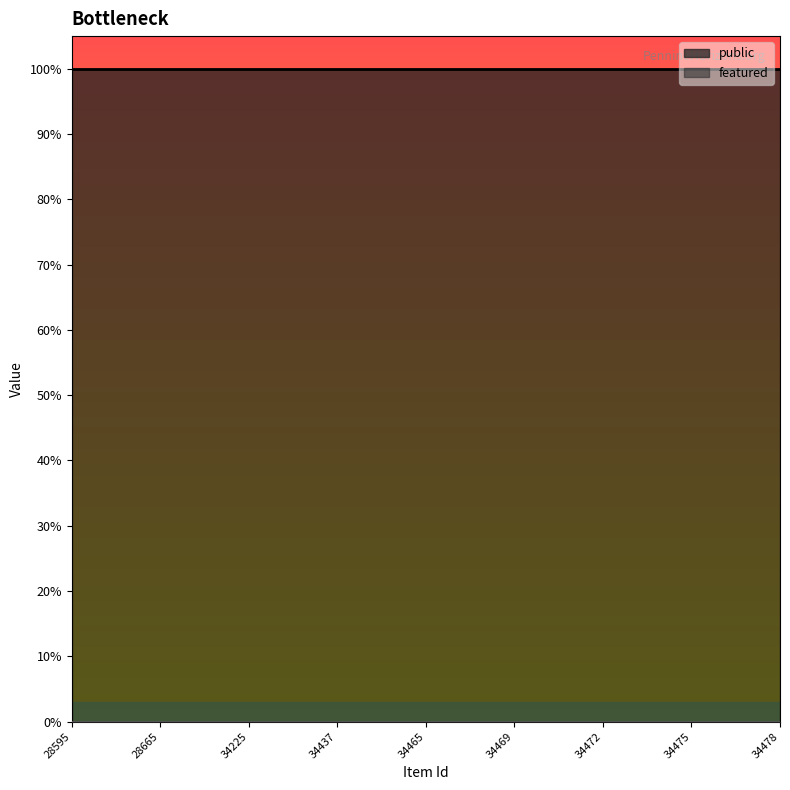

What is the maximum value shown in the chart?

1